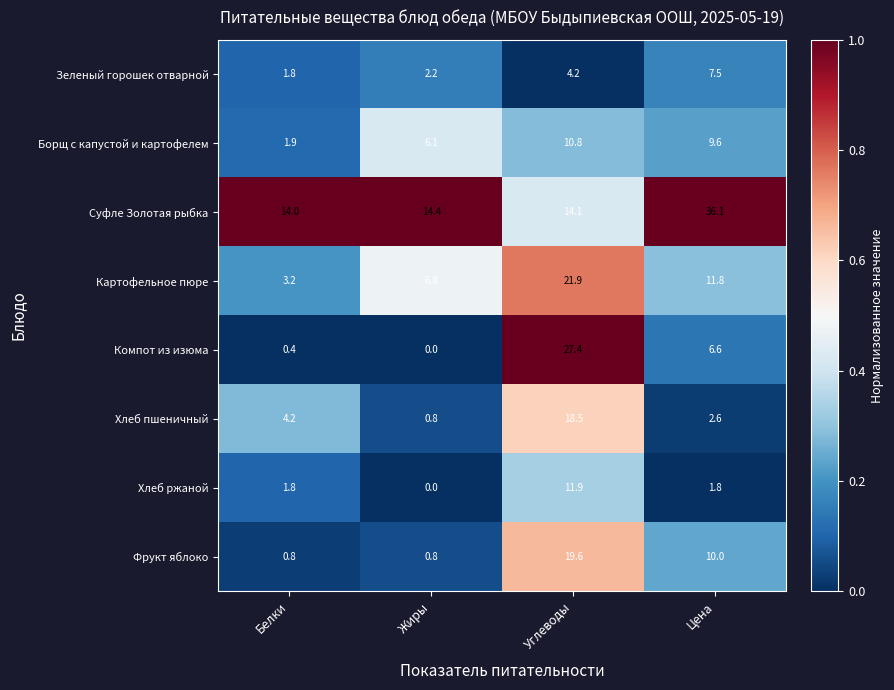

Which category has the highest value in the Суфле Золотая рыбка series?

Цена